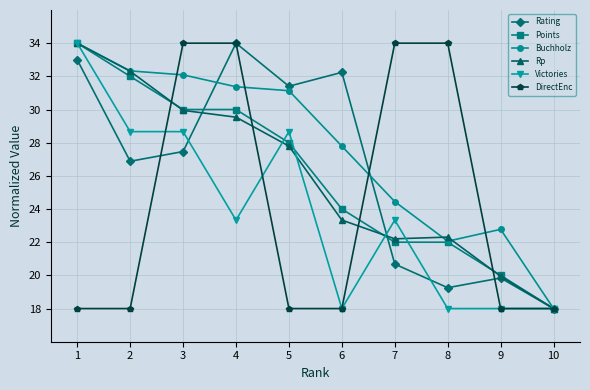

What is the difference between the second highest and minimum values in the Buchholz series?

14.3